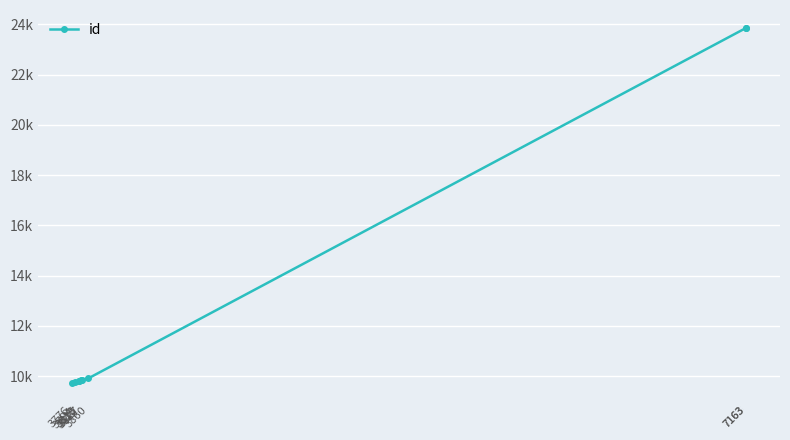

List the labels in order of value, largest first.

7163, 7163, 3860, 3827, 3822, 3815, 3812, 3794, 3776